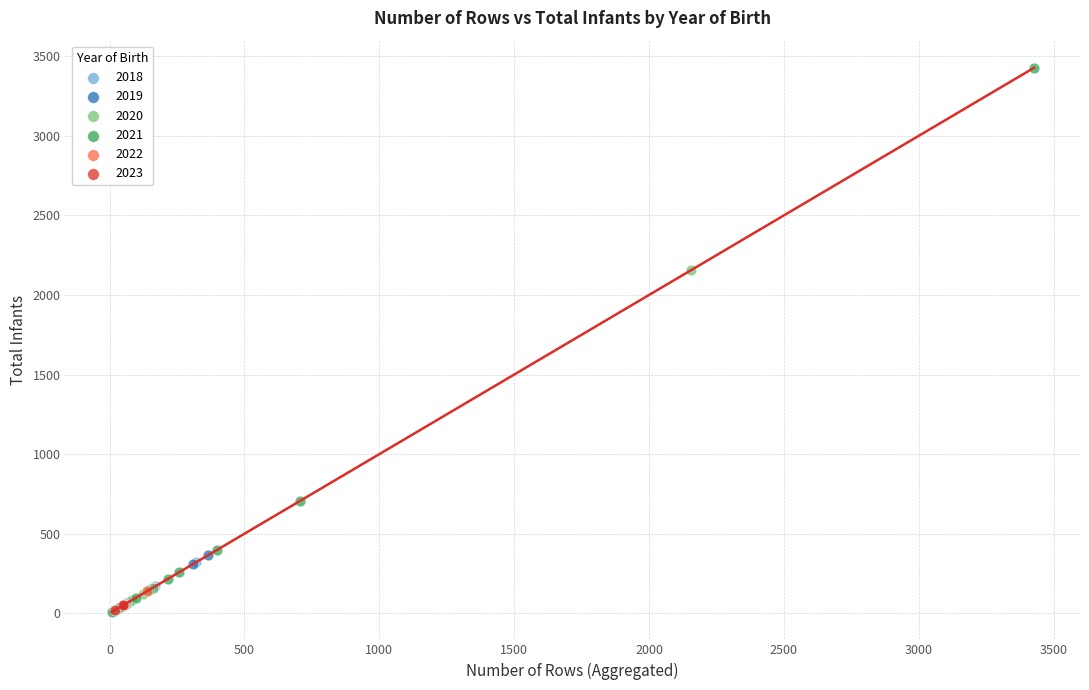

What are all the series names shown in the legend?

2018, 2019, 2020, 2021, 2022, 2023